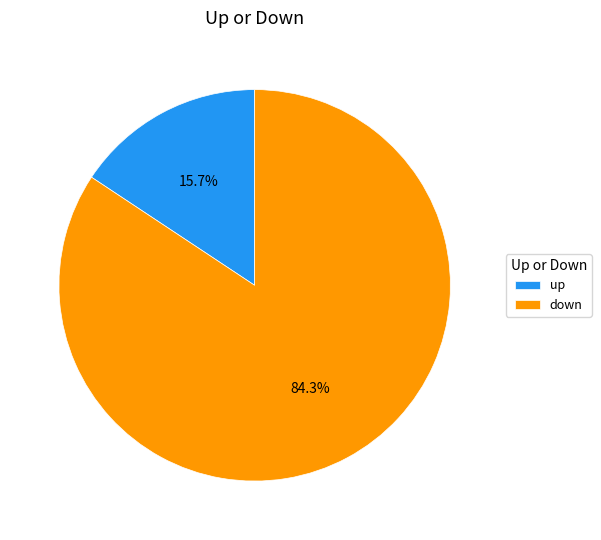

To the nearest percent, what is the difference between the up and down slice percentages?

69%